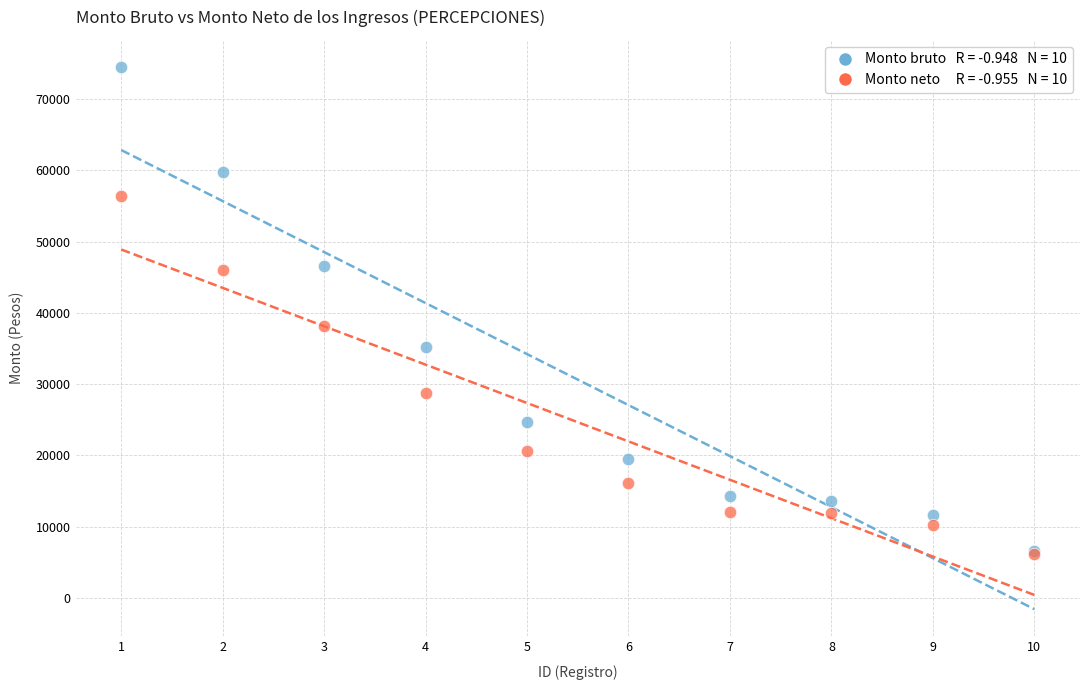

Across all series, what Y value is closest to 40316?

38171.0